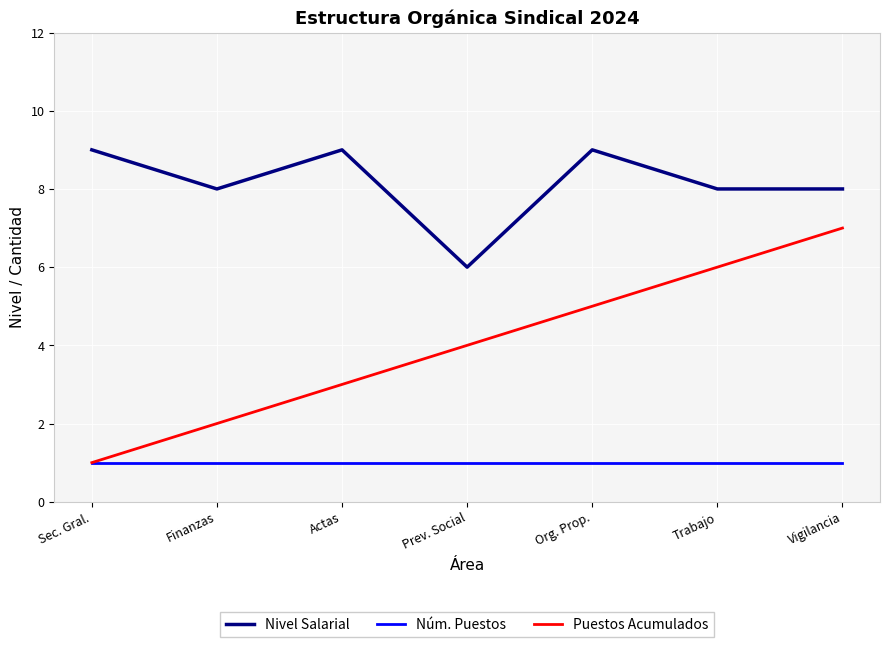

How many lines are shown in the chart?

3